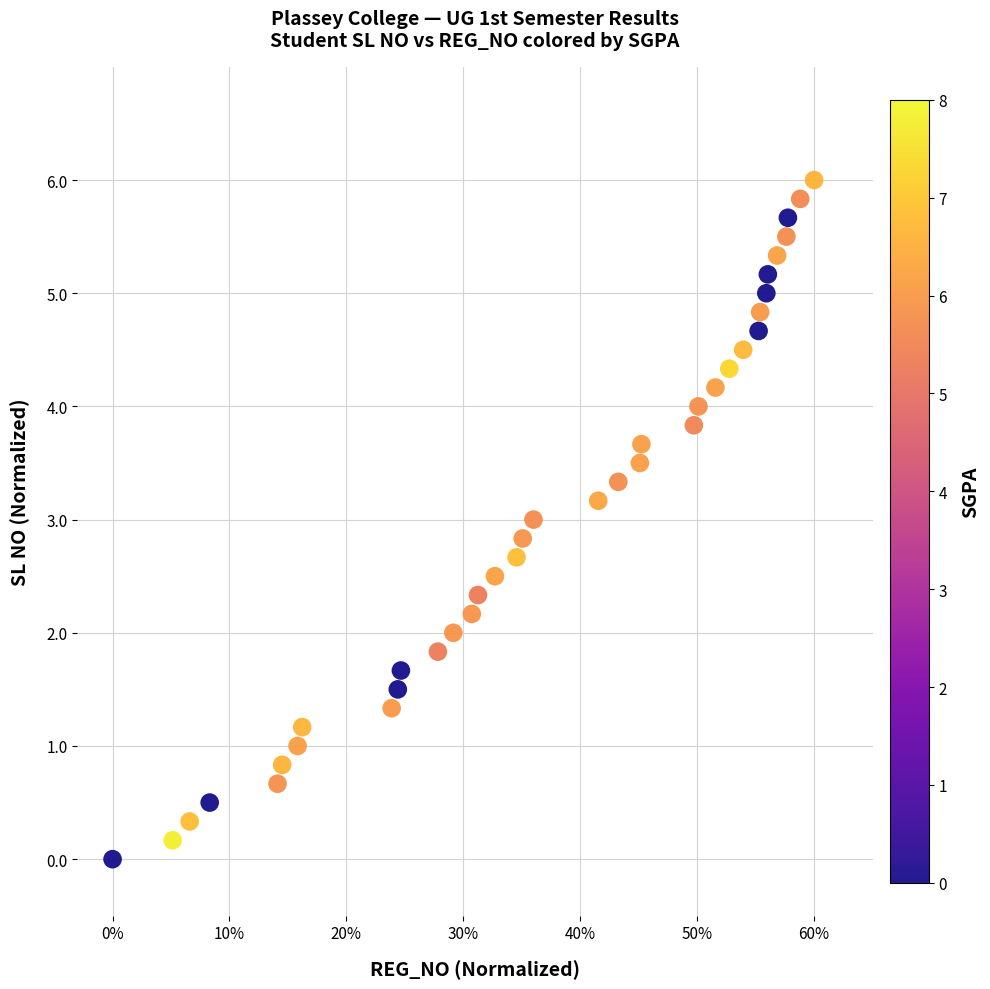

What is the range of Y values (max minus min)?

6.0